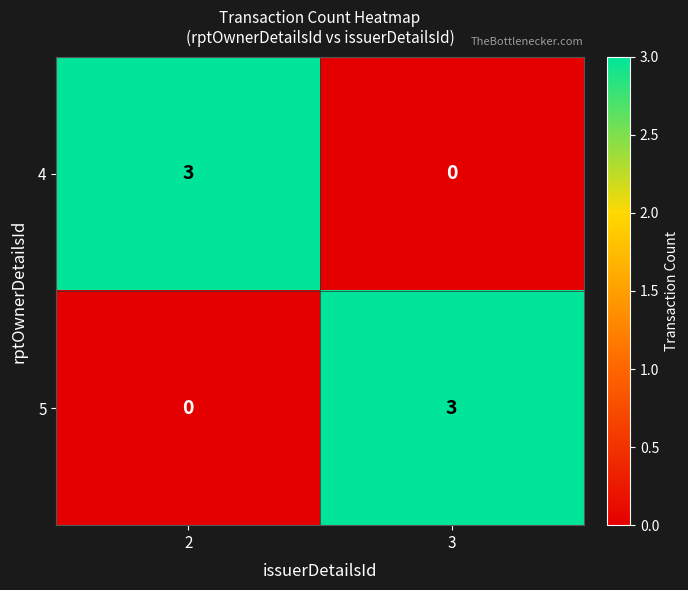

What is the maximum value shown in the chart?

3